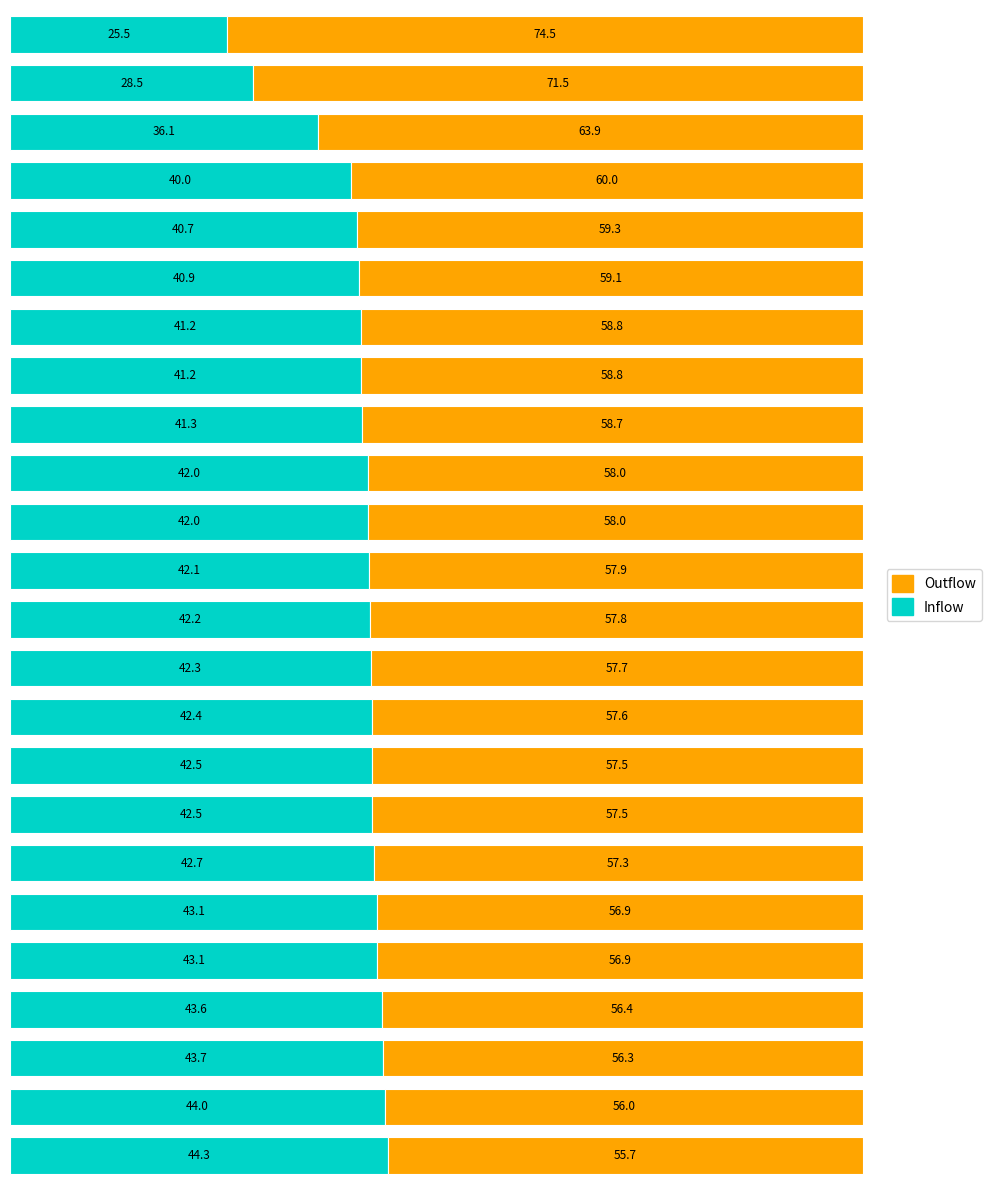

What is the lowest value of the Inflow series?

25.5